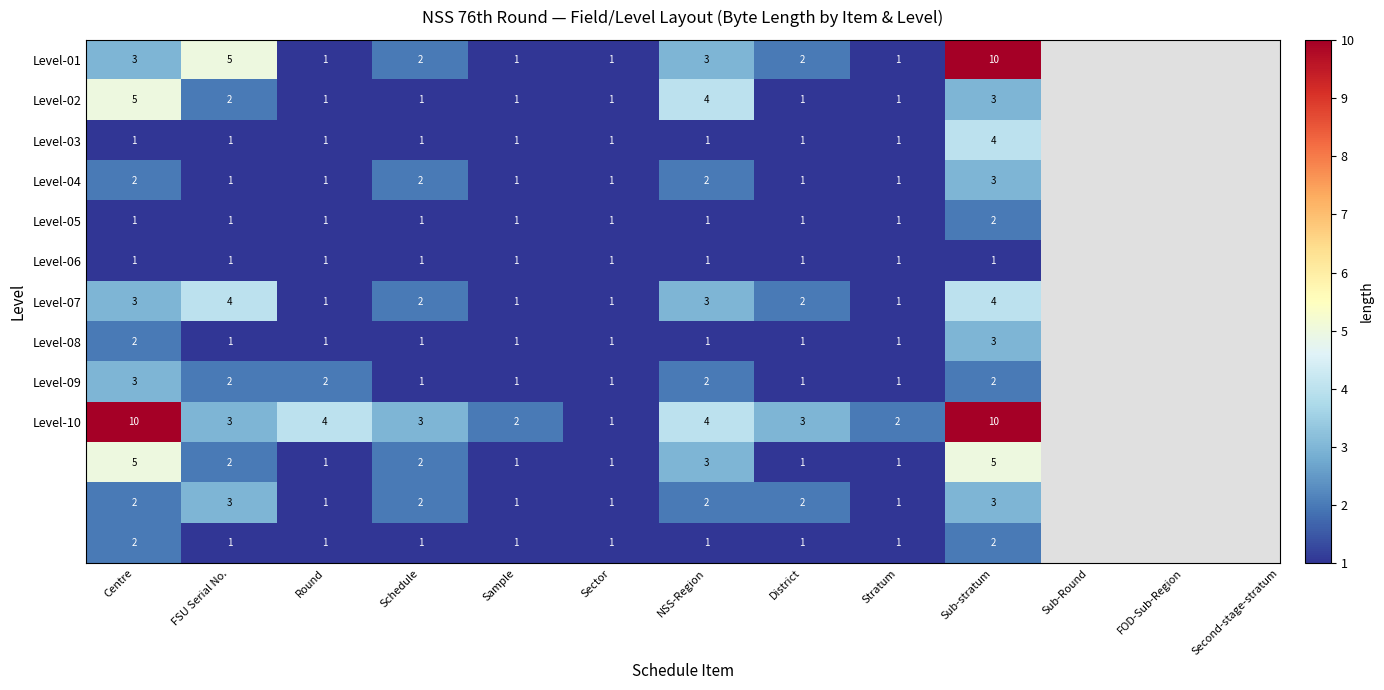

What is the spread (max minus min) of values at Centre?

9